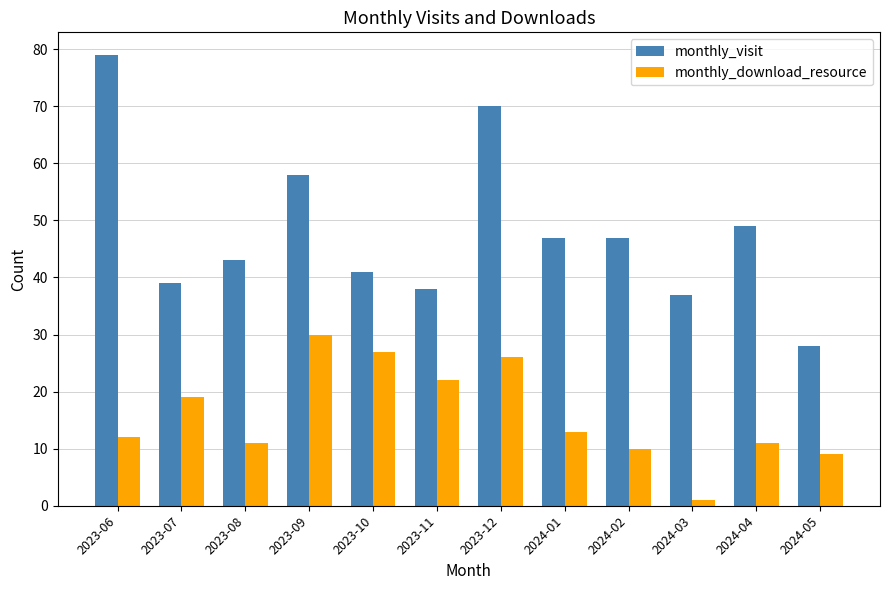

What is the value of the monthly_visit bar at the 8th from the left?

47